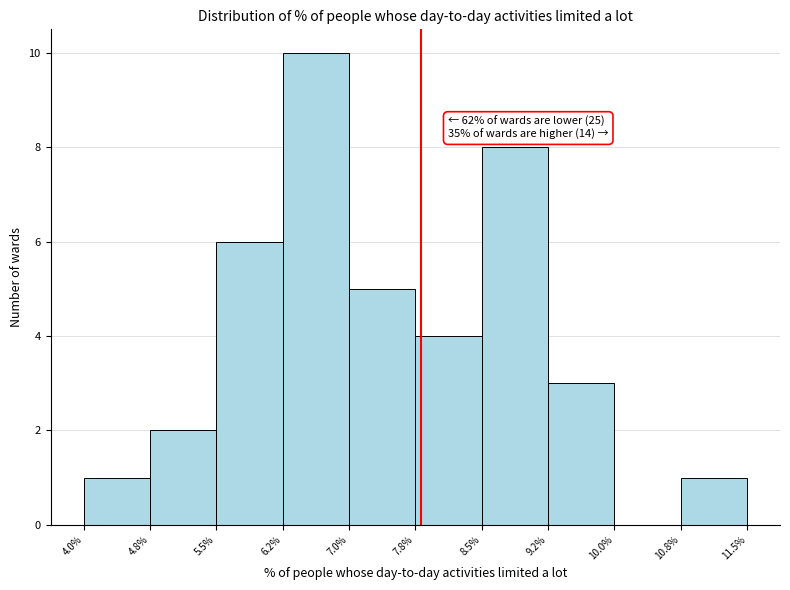

Over which range of the x-axis is the bar tallest?

6.2% to 7.0%